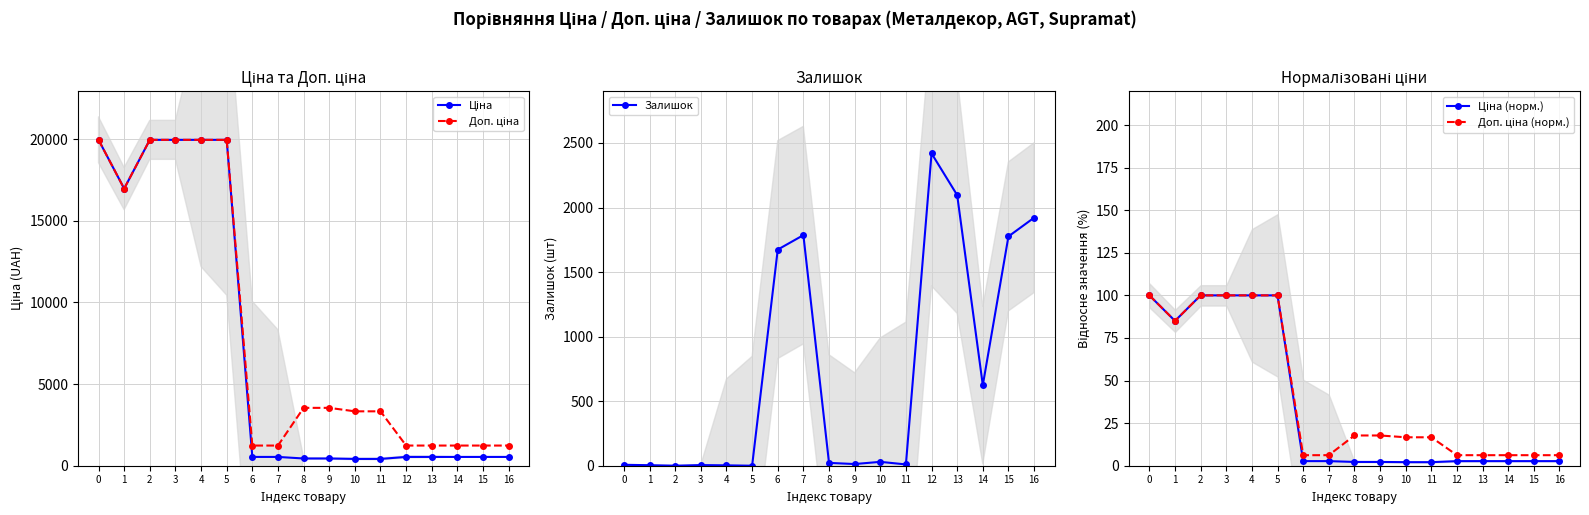

Between 7 and 14, which series saw the biggest shift?

Залишок